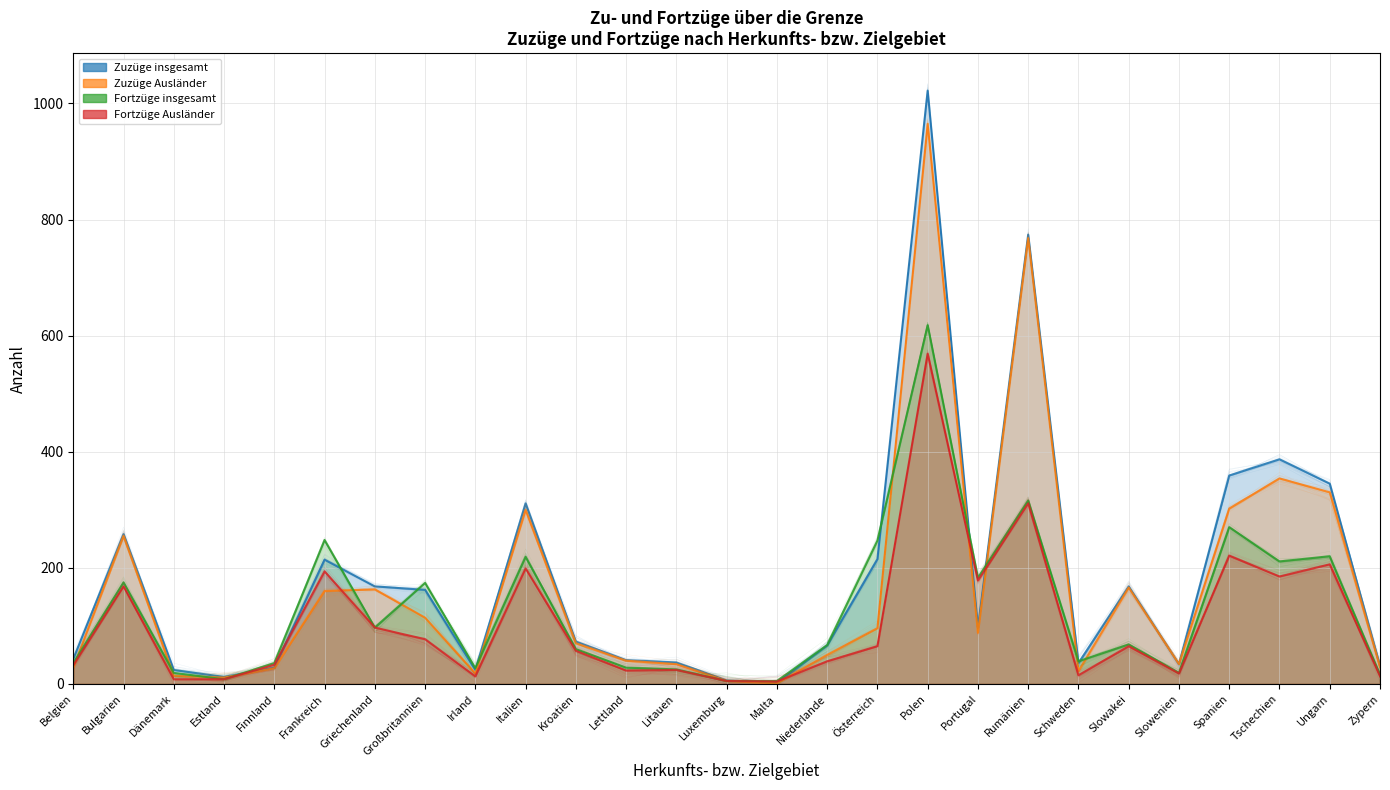

How many values in the Fortzüge Ausländer series are below 57?

13